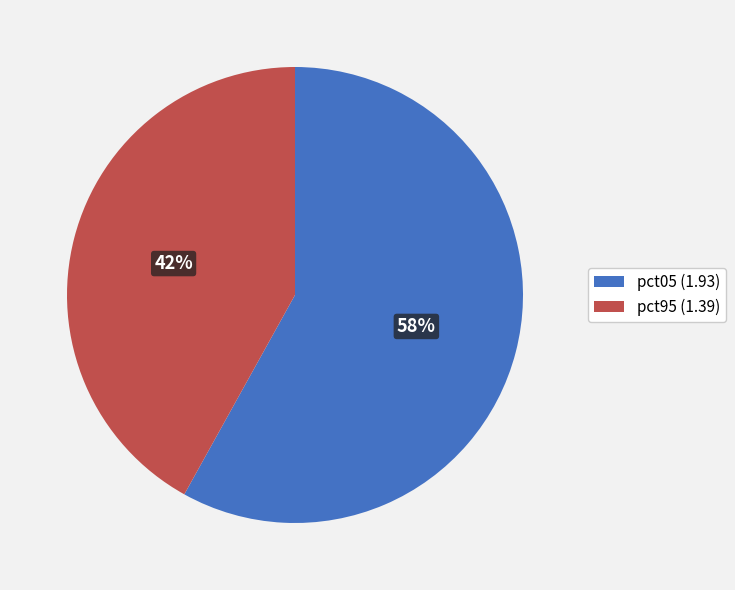

To the nearest percent, what is the difference between the largest and smallest slice percentages?

16%